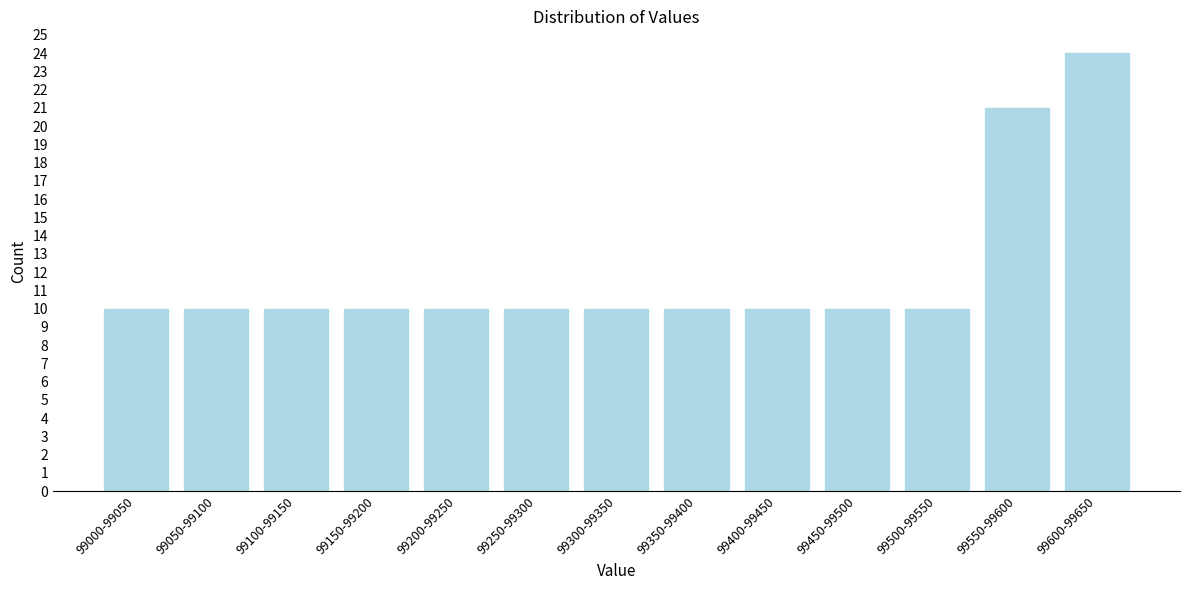

Reading left to right, transcribe all the data shown in this chart.

99000-99050=10	99050-99100=10	99100-99150=10	99150-99200=10	99200-99250=10	99250-99300=10	99300-99350=10	99350-99400=10	99400-99450=10	99450-99500=10	99500-99550=10	99550-99600=21	99600-99650=24